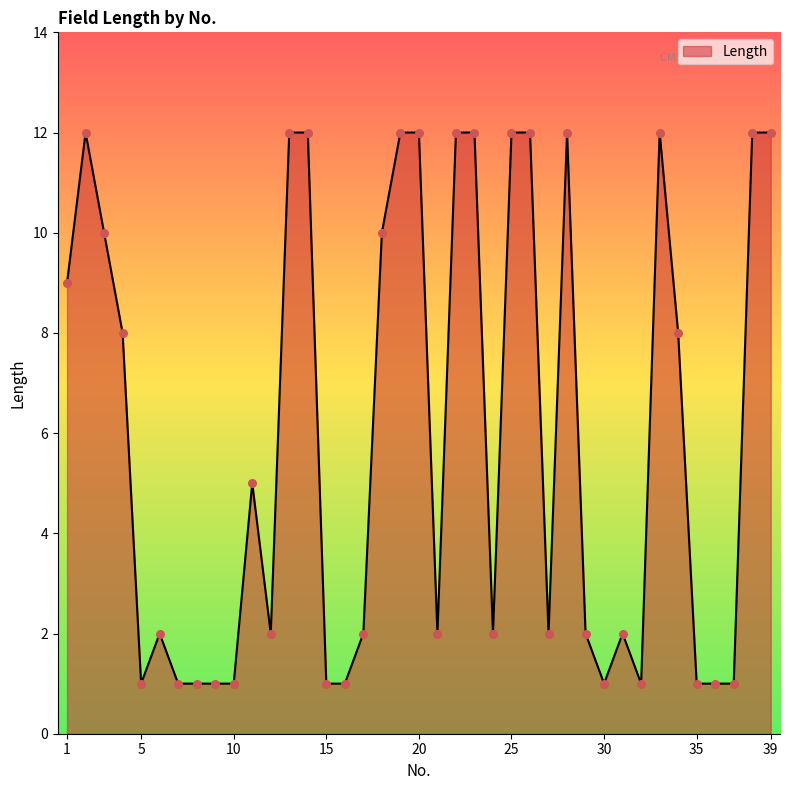

What is the difference between the maximum and minimum values?

11